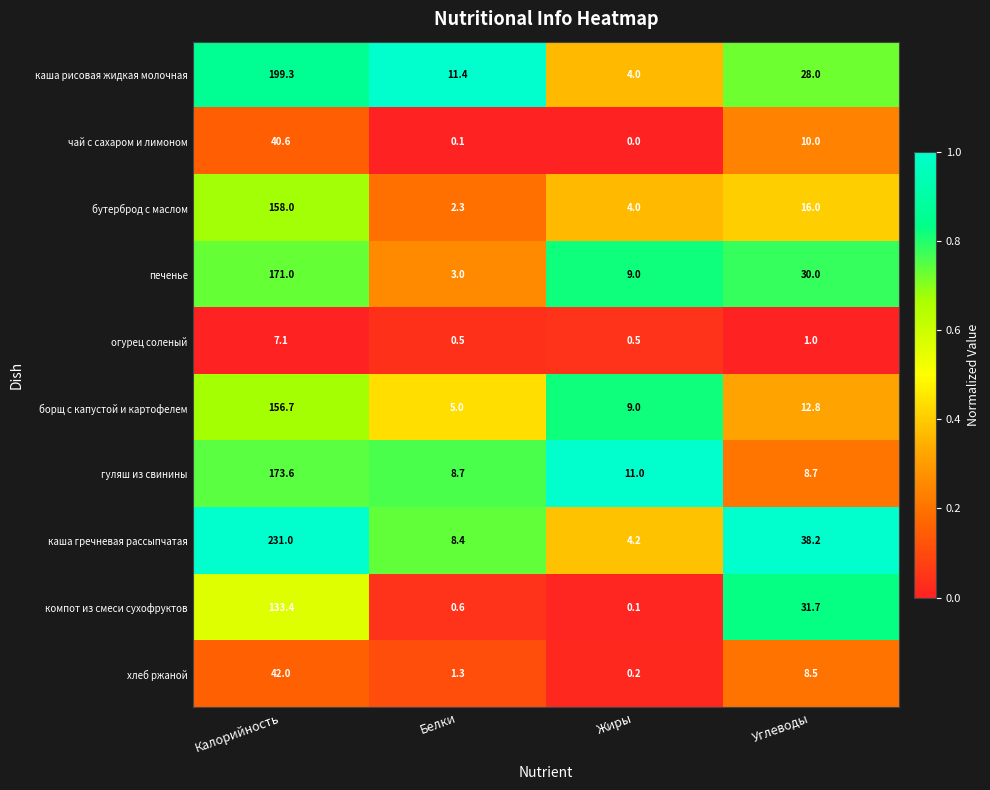

Which category has the highest value across all series?

Калорийность